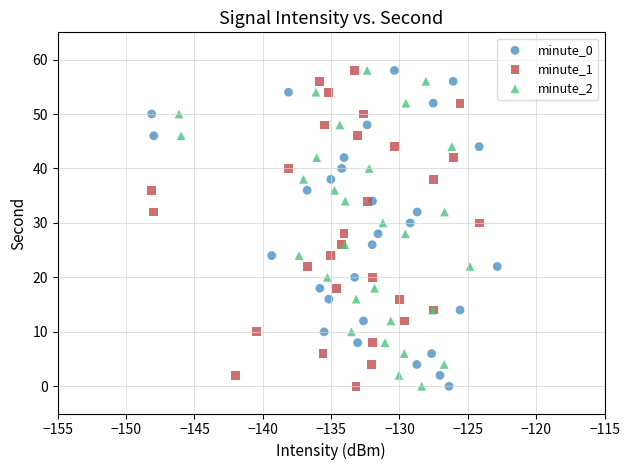

What are all the series names shown in the legend?

minute_0, minute_1, minute_2